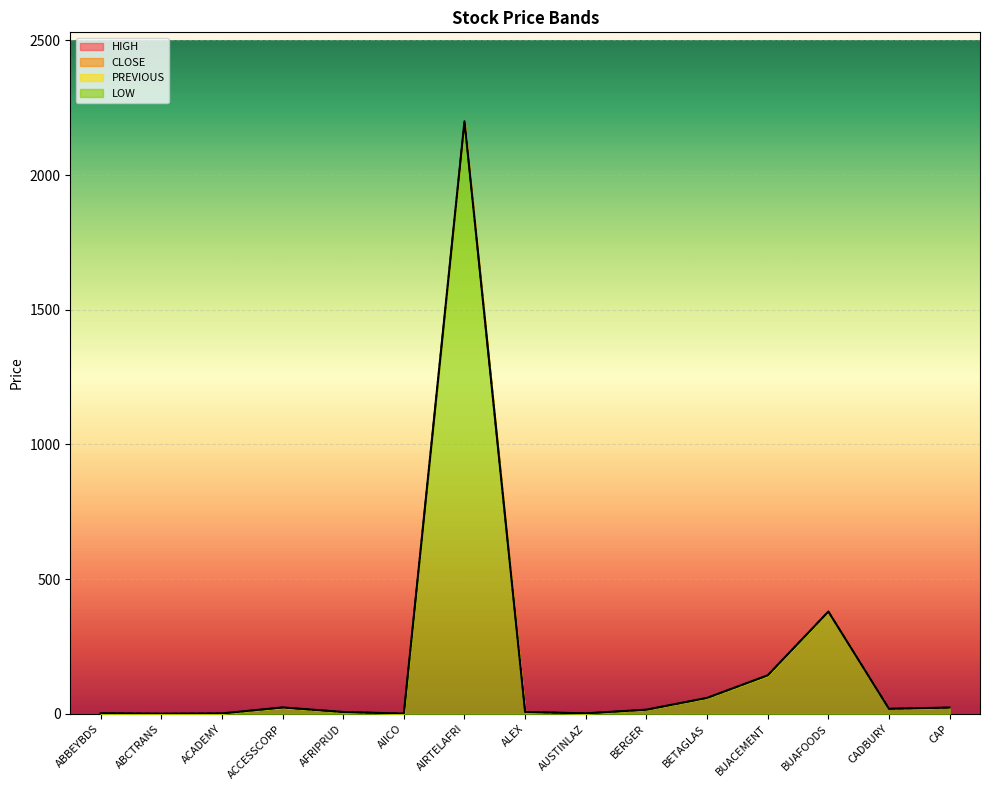

True or false: HIGH and PREVIOUS cross at least once.

False